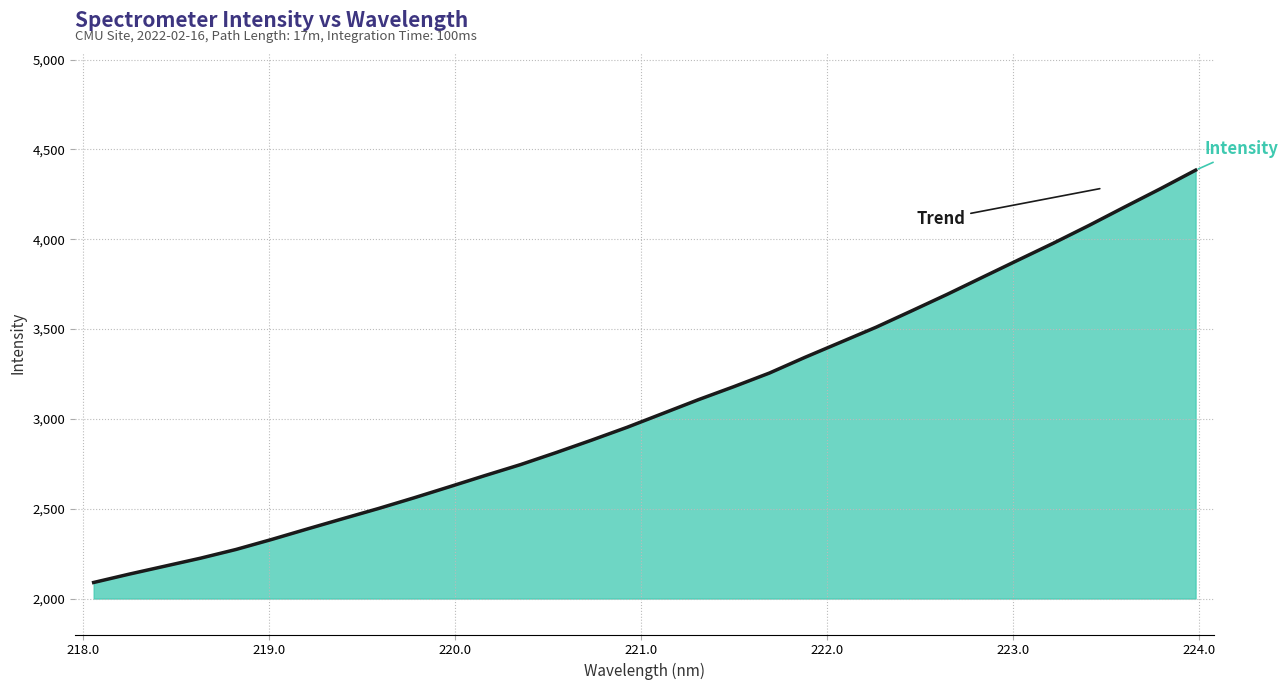

True or false: the data has more than 1 interior local peaks.

False